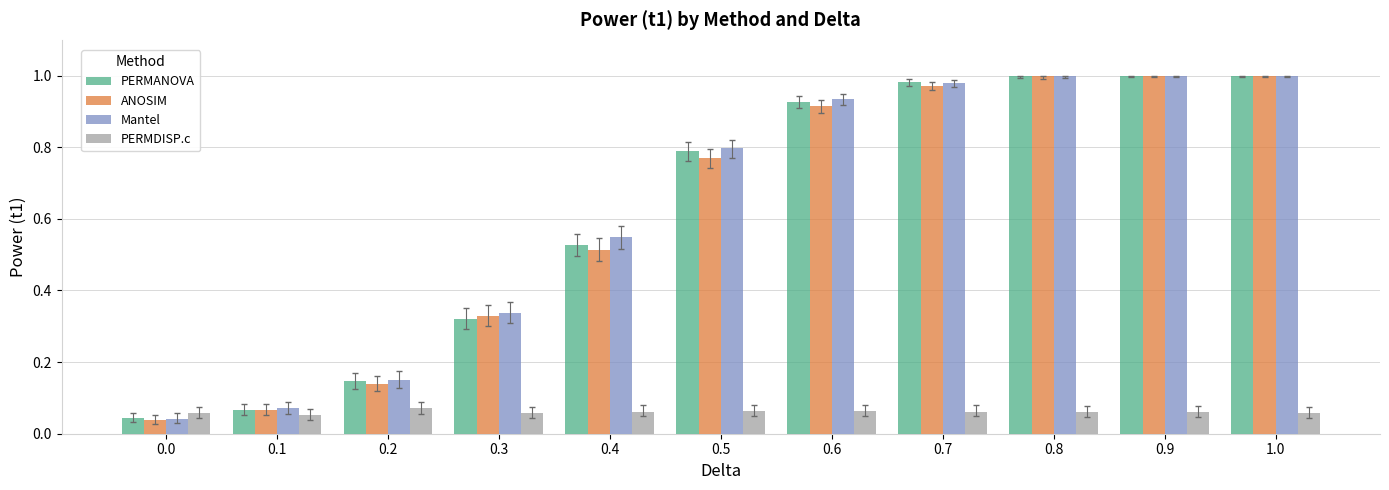

Is it true that PERMANOVA equals 0.2 at 0.2?

False